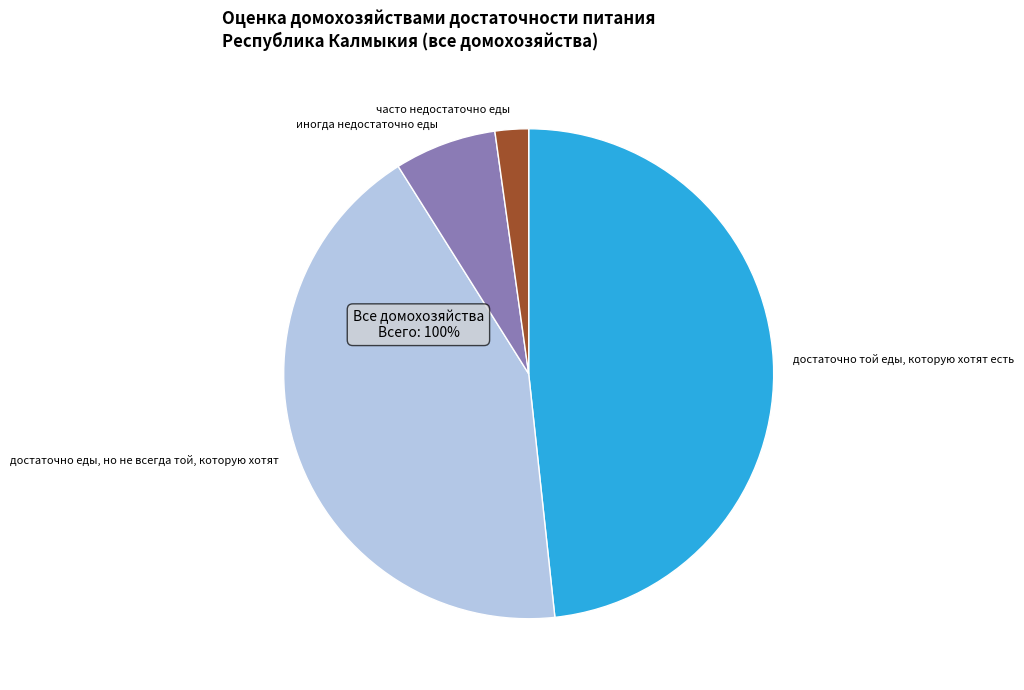

Is there a majority slice in this chart?

No